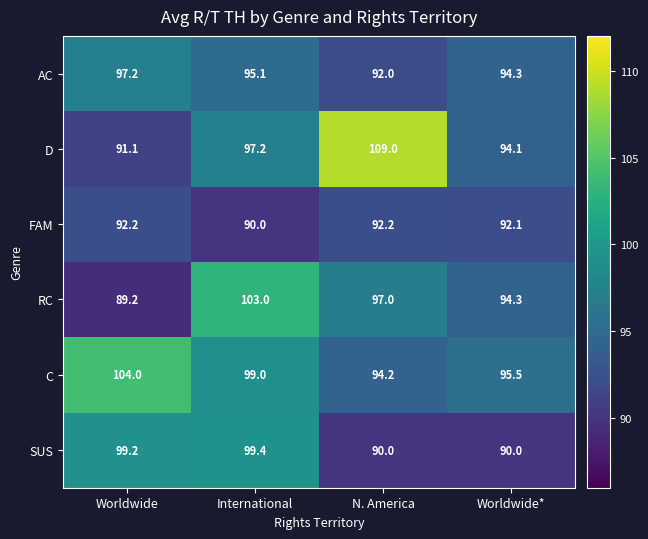

Reading left to right, what are all the values shown in this chart?

AC: 97.2	95.1	92.0	94.3
D: 91.1	97.2	109.0	94.1
FAM: 92.2	90.0	92.2	92.1
RC: 89.2	103.0	97.0	94.3
C: 104.0	99.0	94.2	95.5
SUS: 99.2	99.4	90.0	90.0